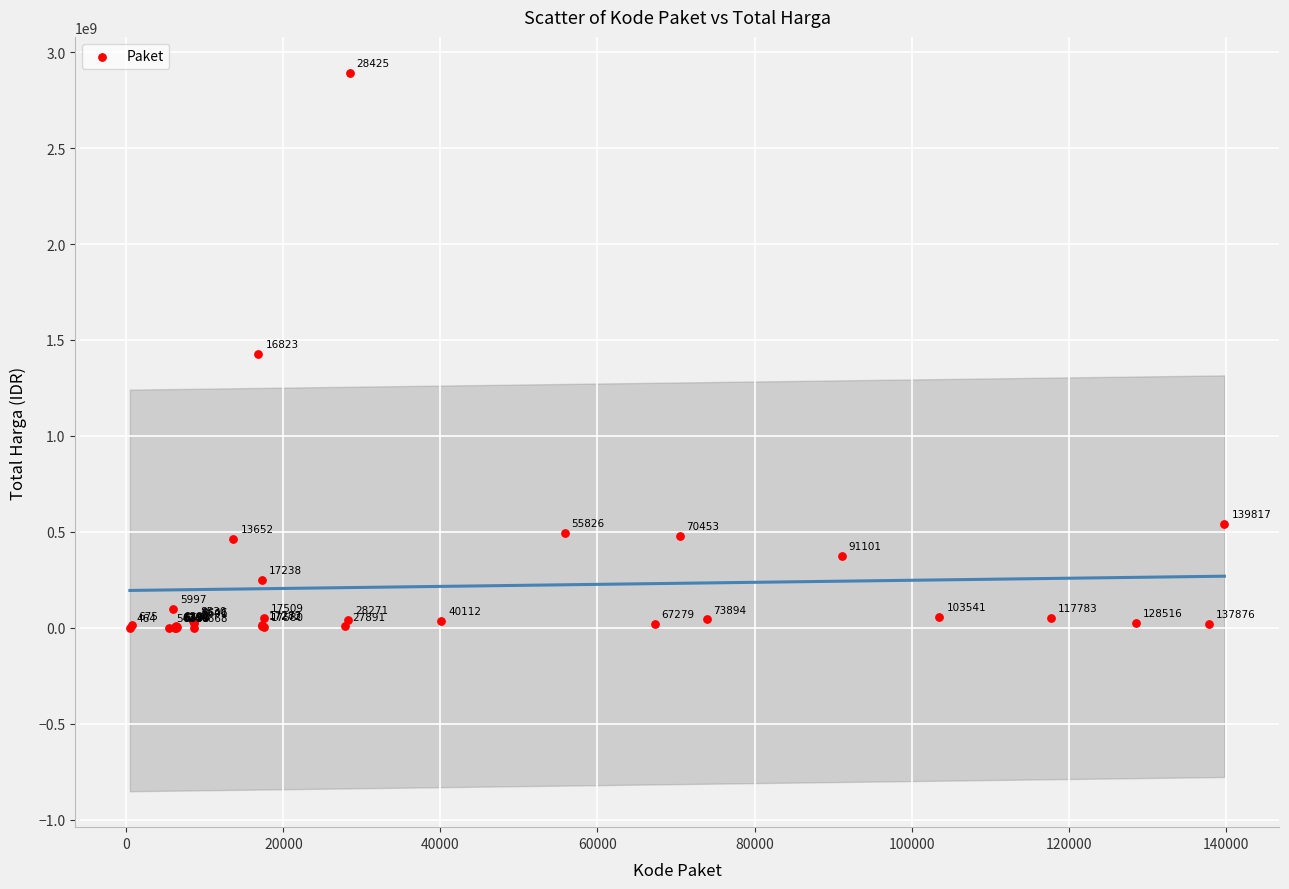

What Y value in the scatter plot is closest to 1446100000?

1425867900